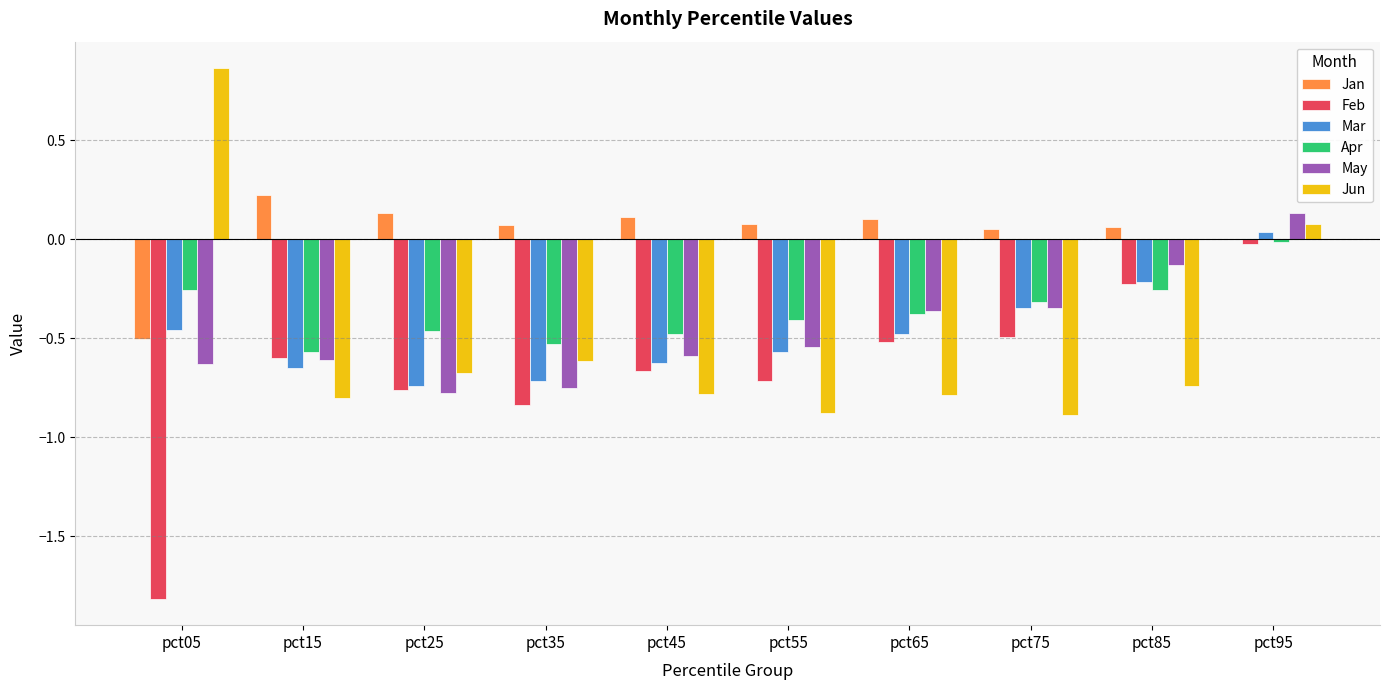

What is the sum of the Mar values at pct65 and pct25?

-1.2